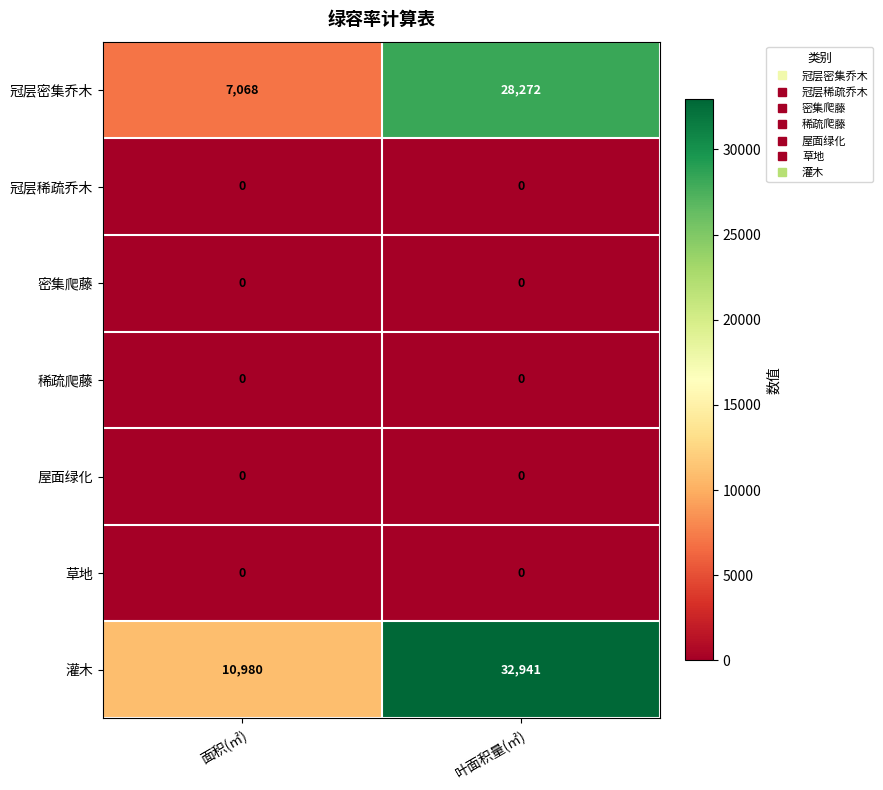

What is the total value across all series at 面积(㎡)?

18048